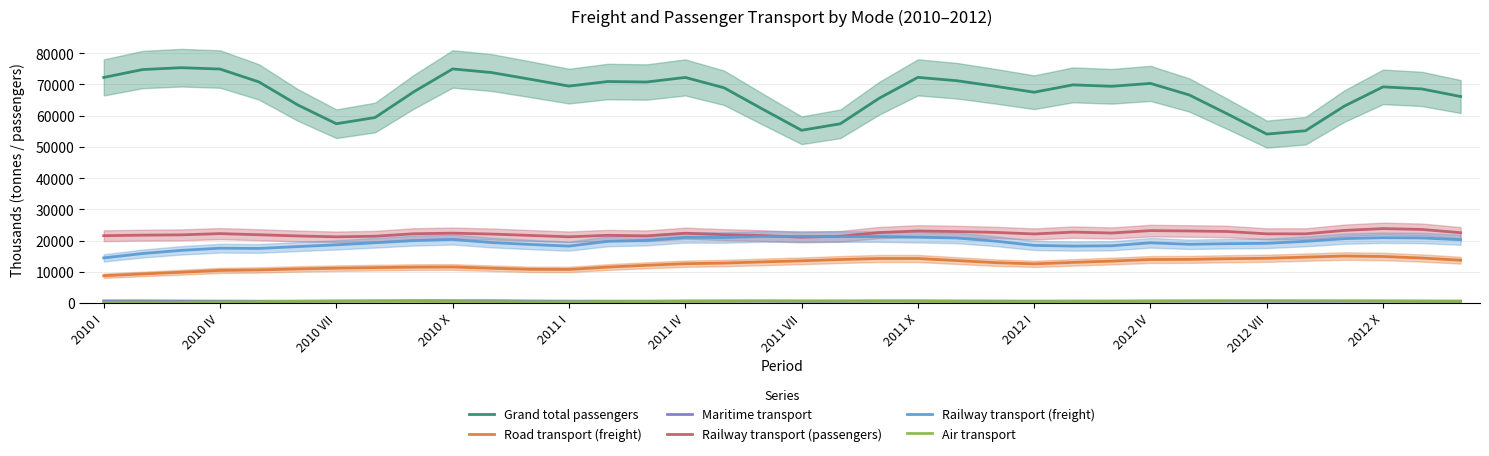

True or false: Railway transport (passengers) has a value of 30401.3 at 2011 VII.

False